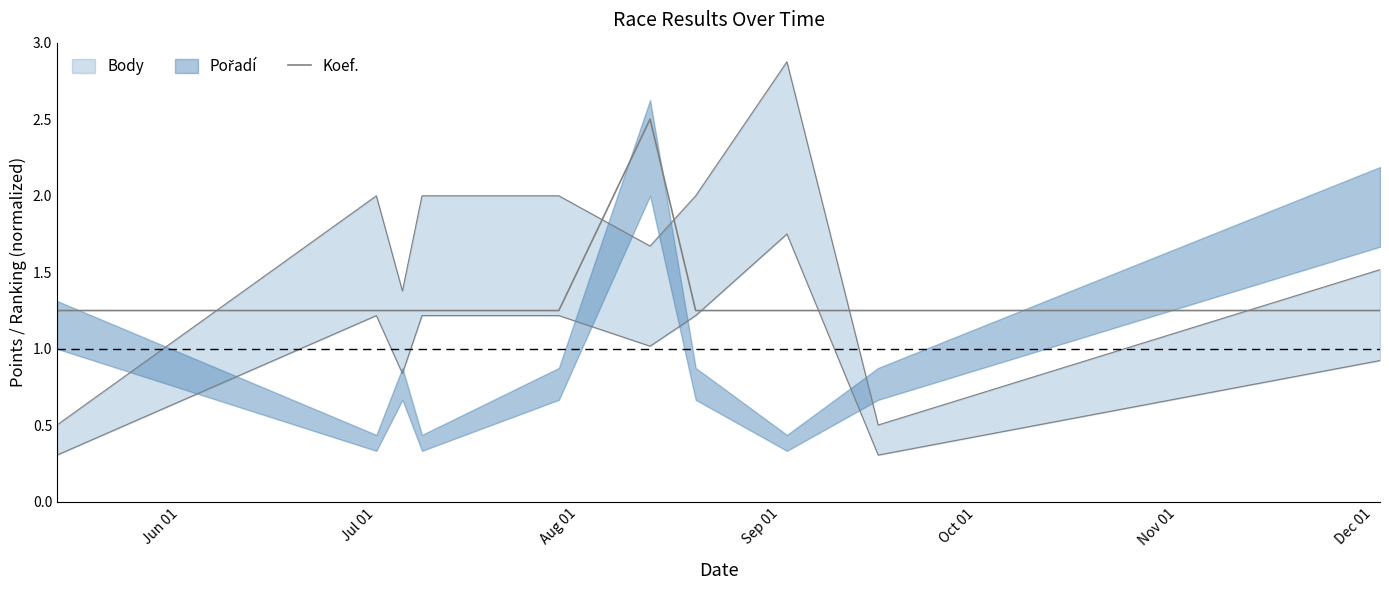

Read the value at Jul 01.

1.2